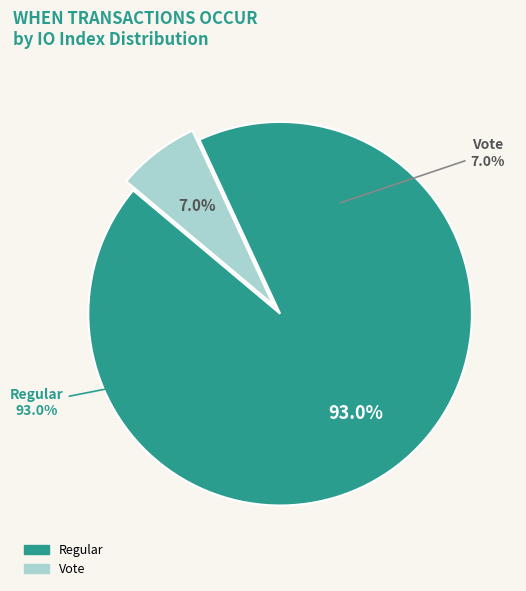

How many segments does this pie chart have?

2